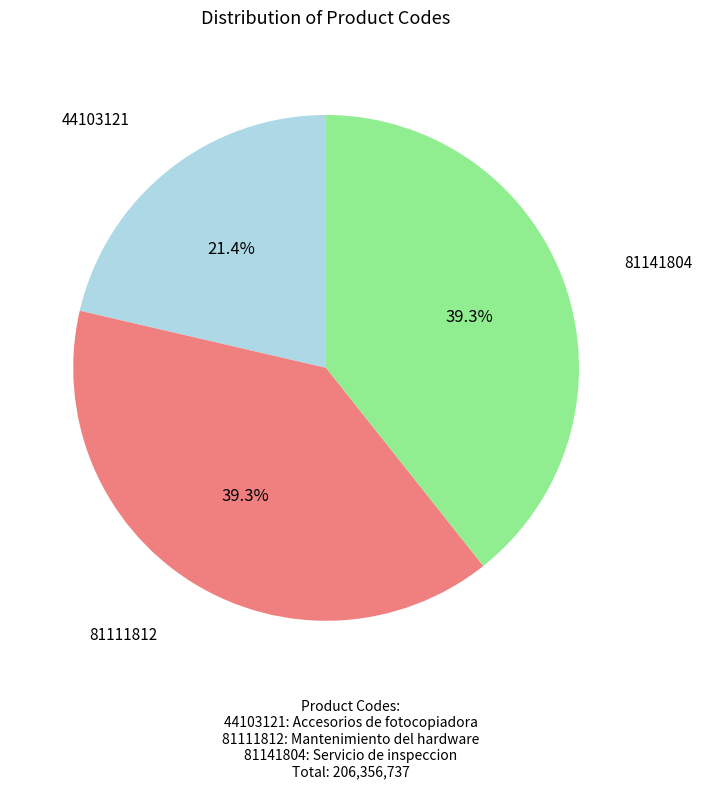

How many segments does this pie chart have?

3